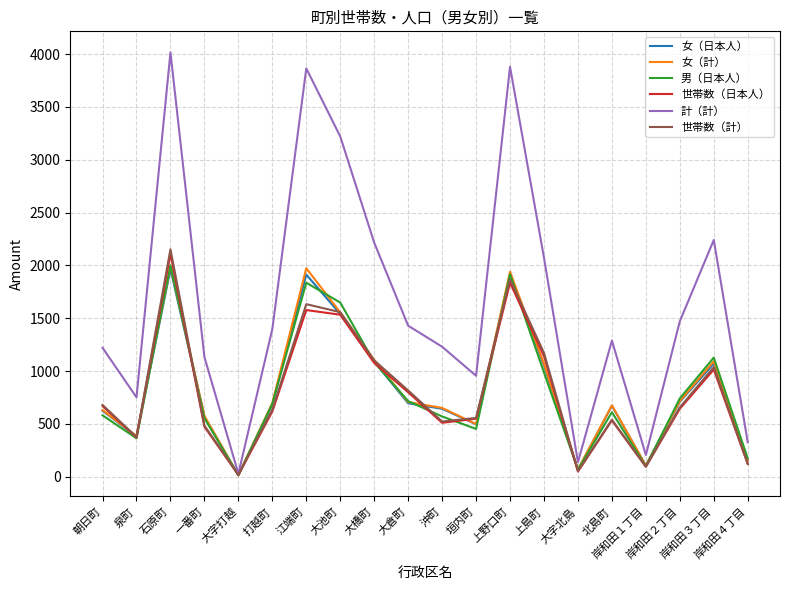

Which series has the largest range (max minus min)?

計（計）